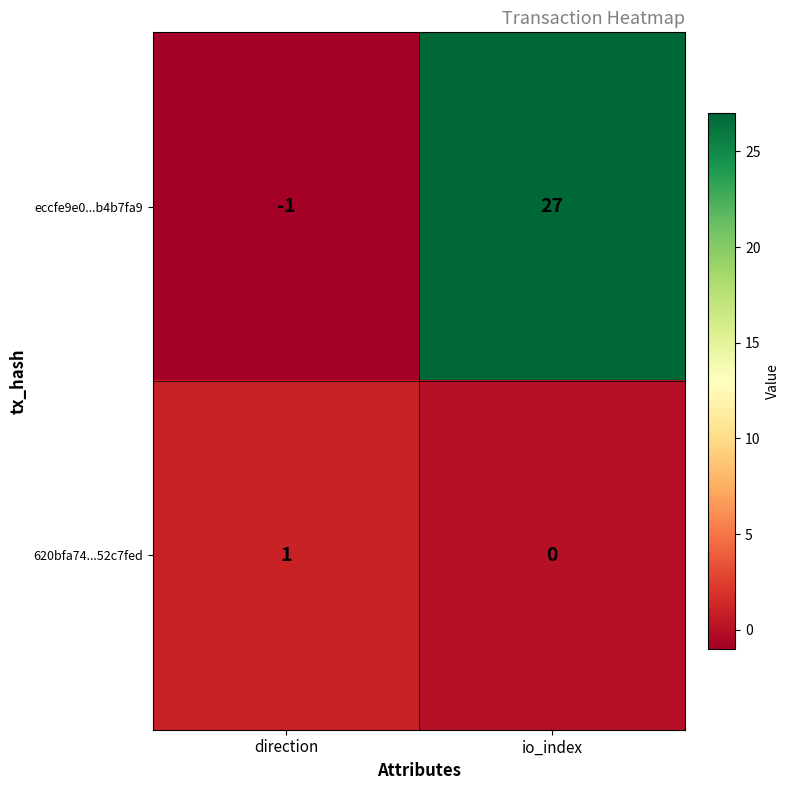

List the series in order of their overall mean, lowest first.

620bfa74...52c7fed, eccfe9e0...b4b7fa9